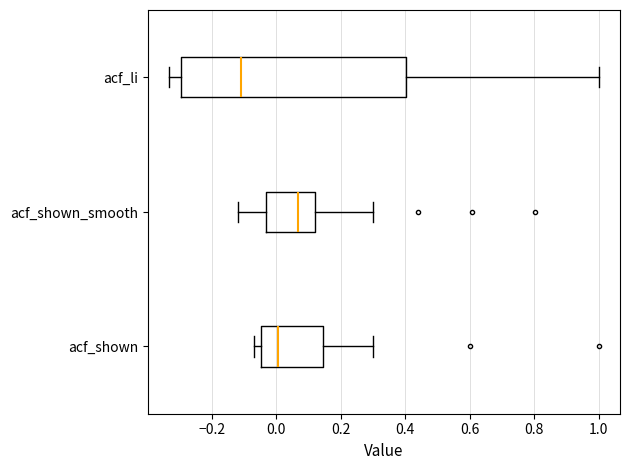

Reading bottom to top, transcribe this box plot: for each box, give where its median line is, the range the box spans, and where its two whiskers end, as read against the x-axis. The values are not printed on the chart, so give them approximately, as read against the axis.

acf_shown: median 0.00, box -0.04 to 0.14, whiskers -0.06 to 0.30
acf_shown_smooth: median 0.06, box -0.04 to 0.12, whiskers -0.12 to 0.30
acf_li: median -0.10, box -0.30 to 0.40, whiskers -0.34 to 1.00